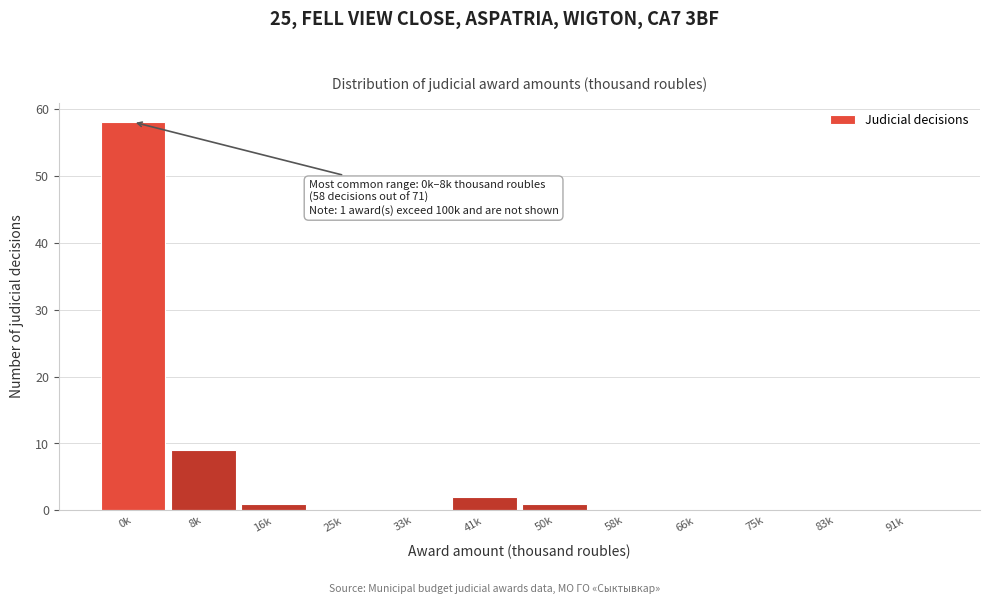

Reading left to right, what are all the values shown in this chart?

0k=58	8k=9	16k=1	25k=0	33k=0	41k=2	50k=1	58k=0	66k=0	75k=0	83k=0	91k=0